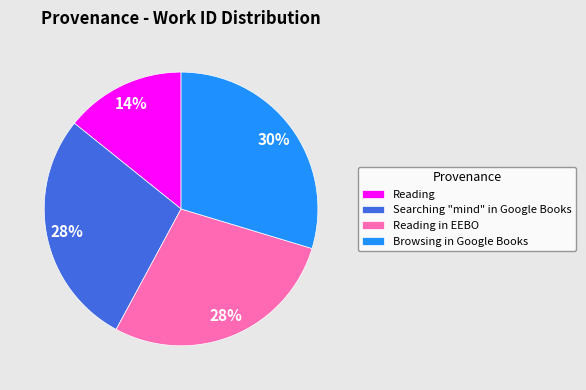

What is the largest slice in the pie chart?

Browsing in Google Books